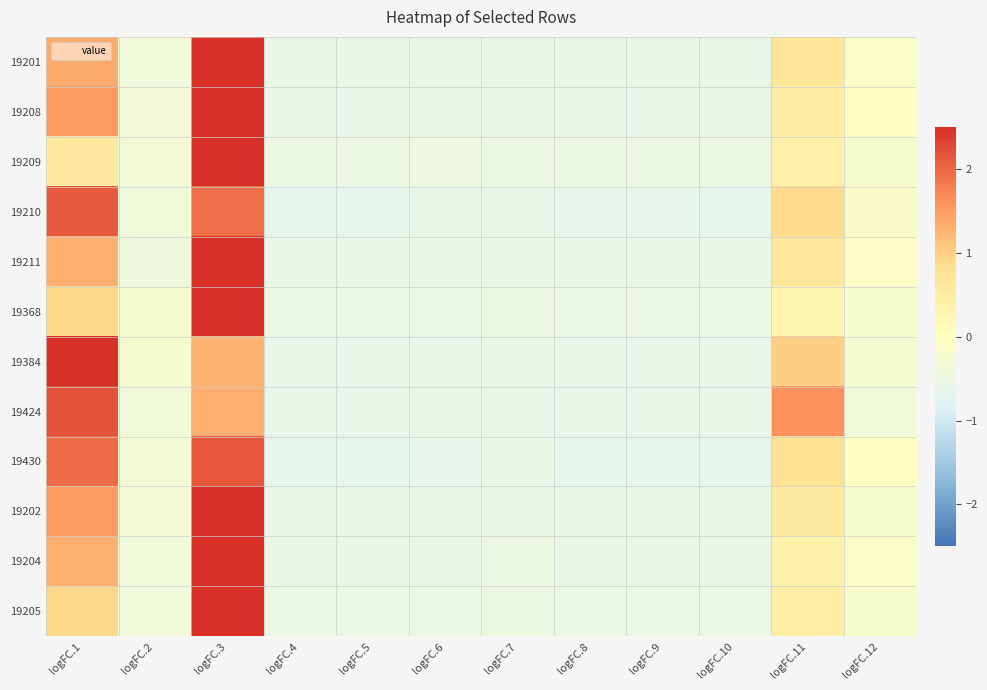

What is the difference between the highest and lowest values at logFC.7?

0.1